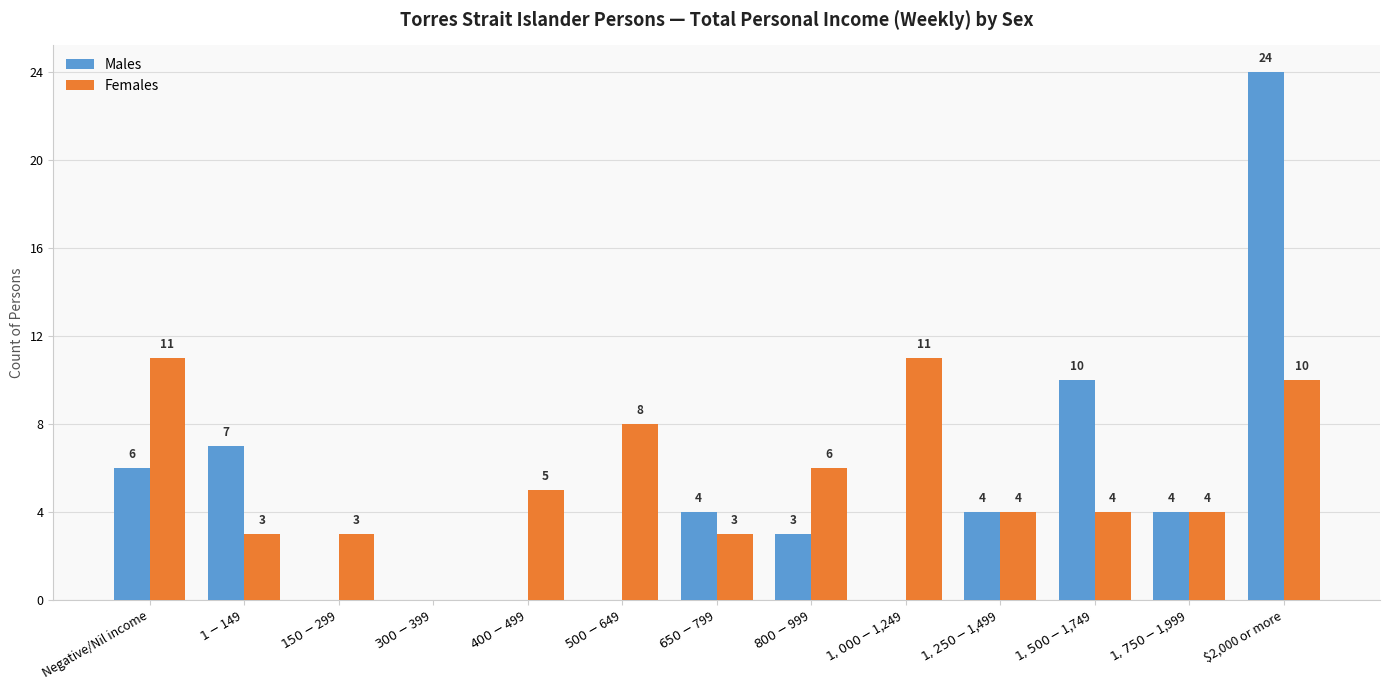

Where is Males nearest to the value 12?

$1,500-$1,749